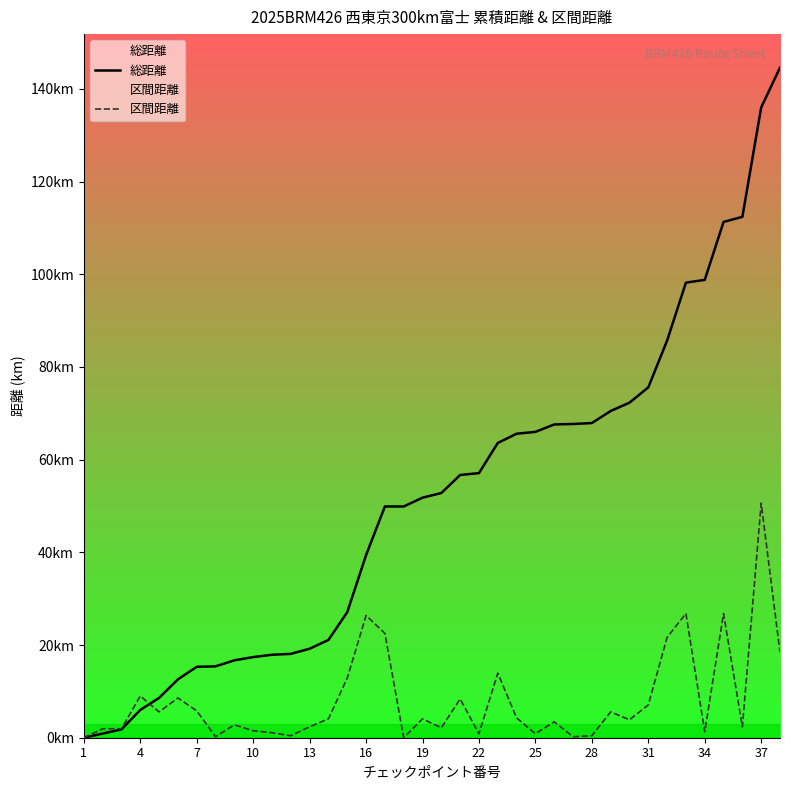

Is the value of 区間距離 at 34 greater than the value of 総距離 at 15?

No